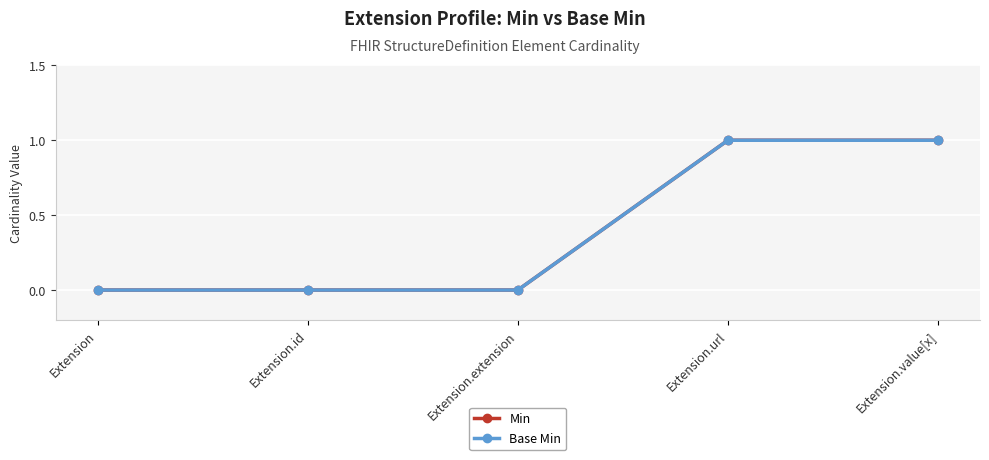

Between Extension.url and Extension.id, which is larger?

Extension.url